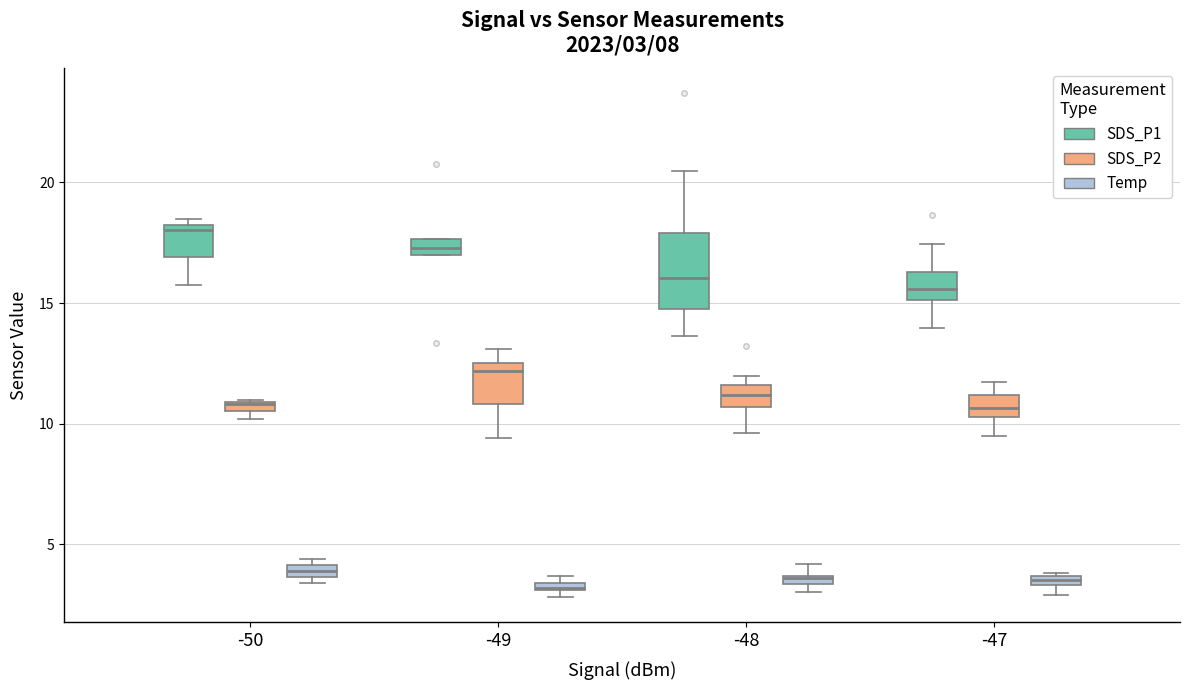

Which series has the largest total across all categories?

SDS_P1